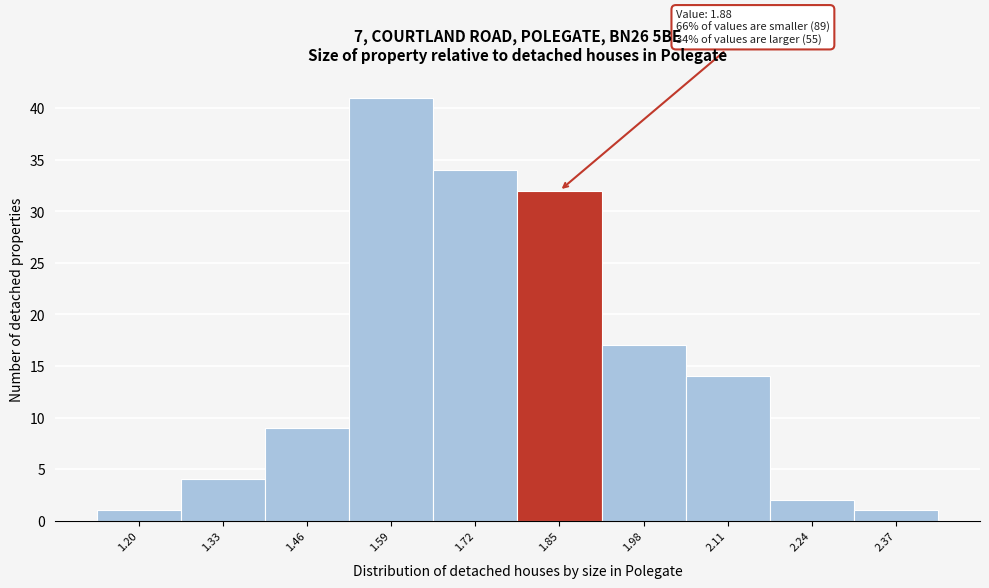

Reading left to right, extract all data points from this chart.

1.20=1	1.33=4	1.46=9	1.59=41	1.72=34	1.85=32	1.98=17	2.11=14	2.24=2	2.37=1